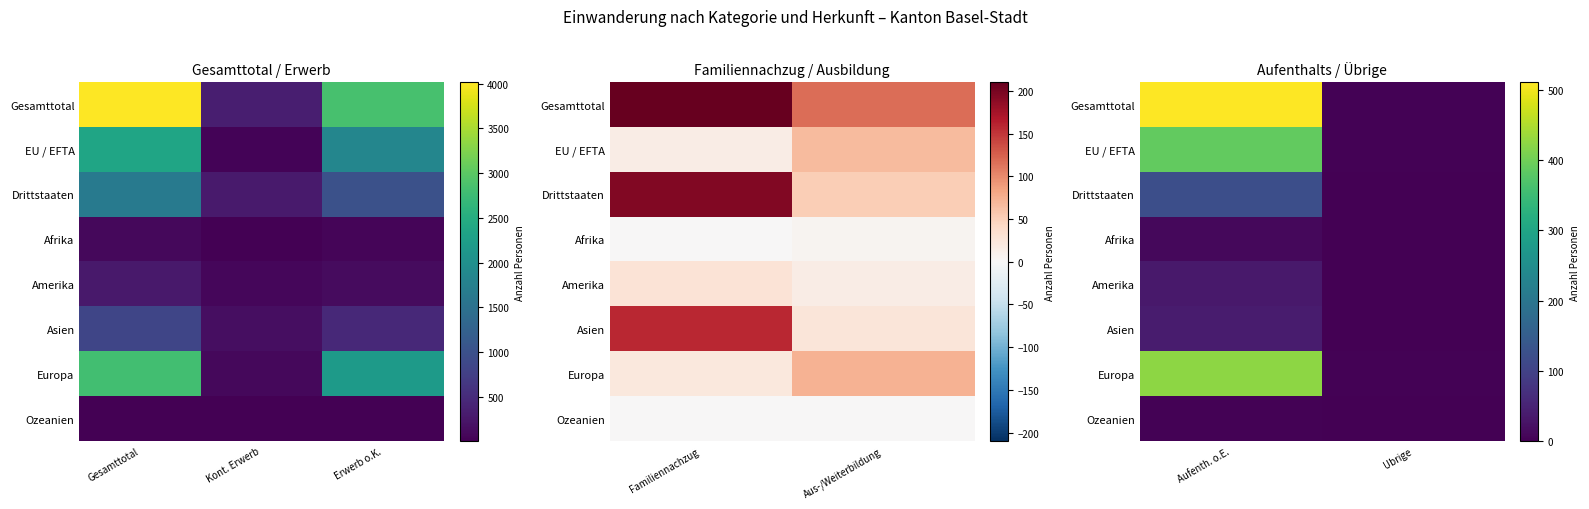

Between Ubrige and Aufenth. o.E., which is larger?

Aufenth. o.E.